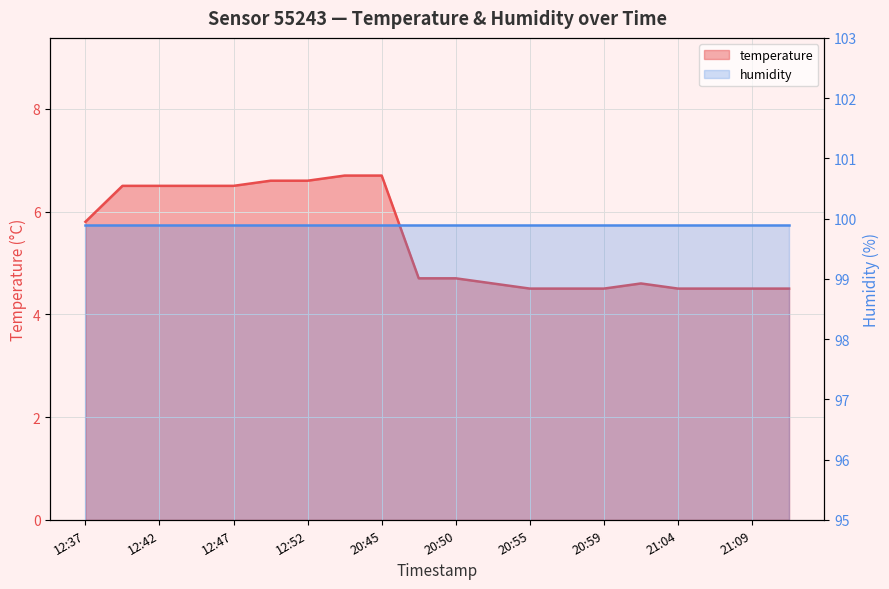

Does the chart display data point markers on the line(s)?

No